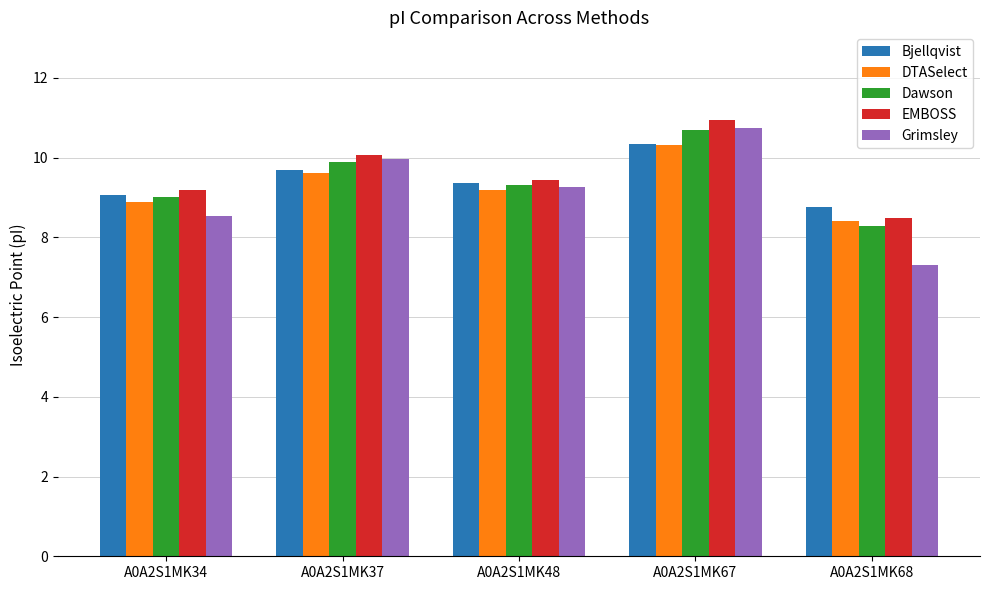

Are the bars grouped side by side (vs. stacked)?

Yes